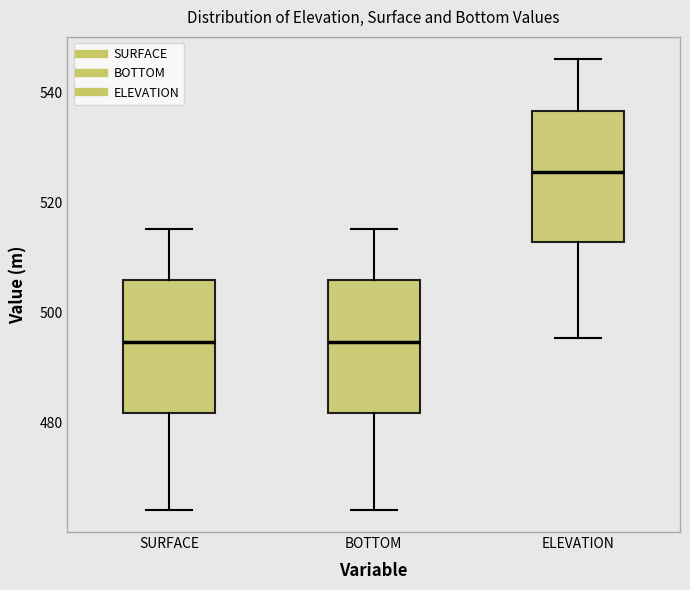

Reading left to right, transcribe this box plot: for each box, give where its median line is, the range the box spans, and where its two whiskers end, as read against the y-axis. The values are not printed on the chart, so give them approximately, as read against the axis.

SURFACE: median 494, box 482 to 506, whiskers 464 to 516
BOTTOM: median 494, box 482 to 506, whiskers 464 to 516
ELEVATION: median 526, box 512 to 536, whiskers 496 to 546